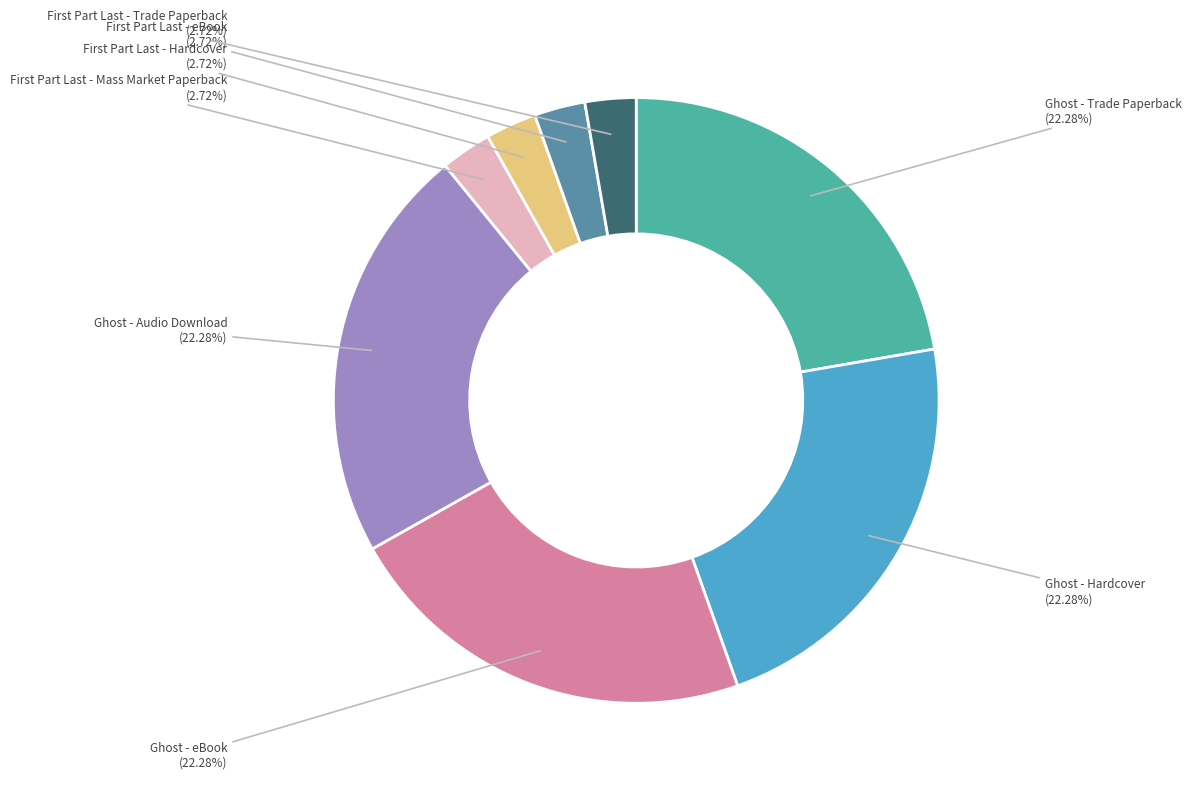

Count the number of slices in the pie.

8